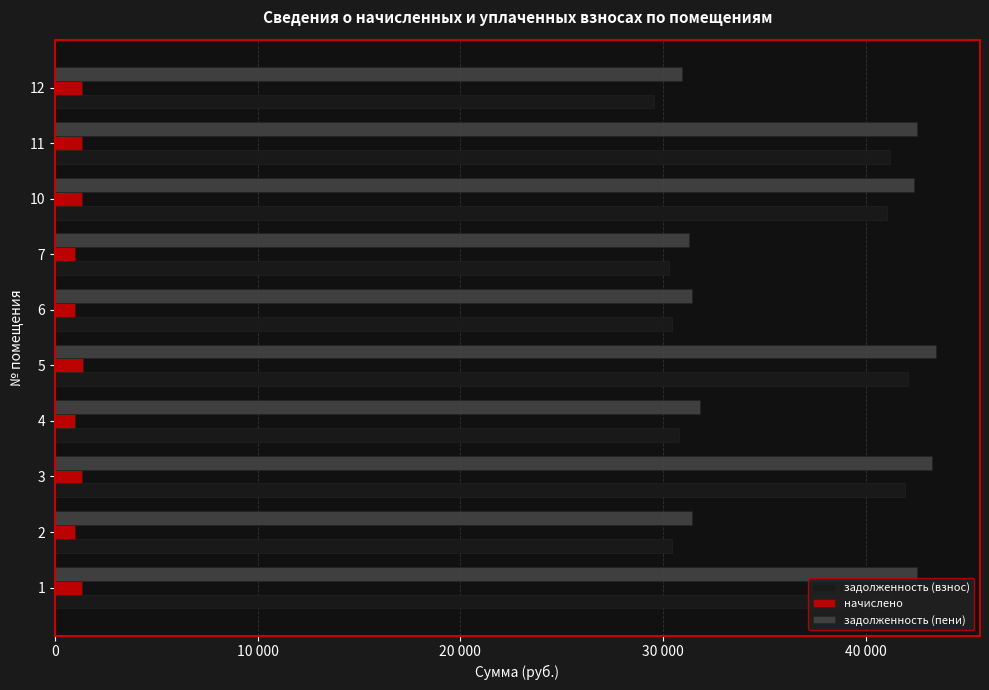

Which series has the widest spread of values?

задолженность (пени)